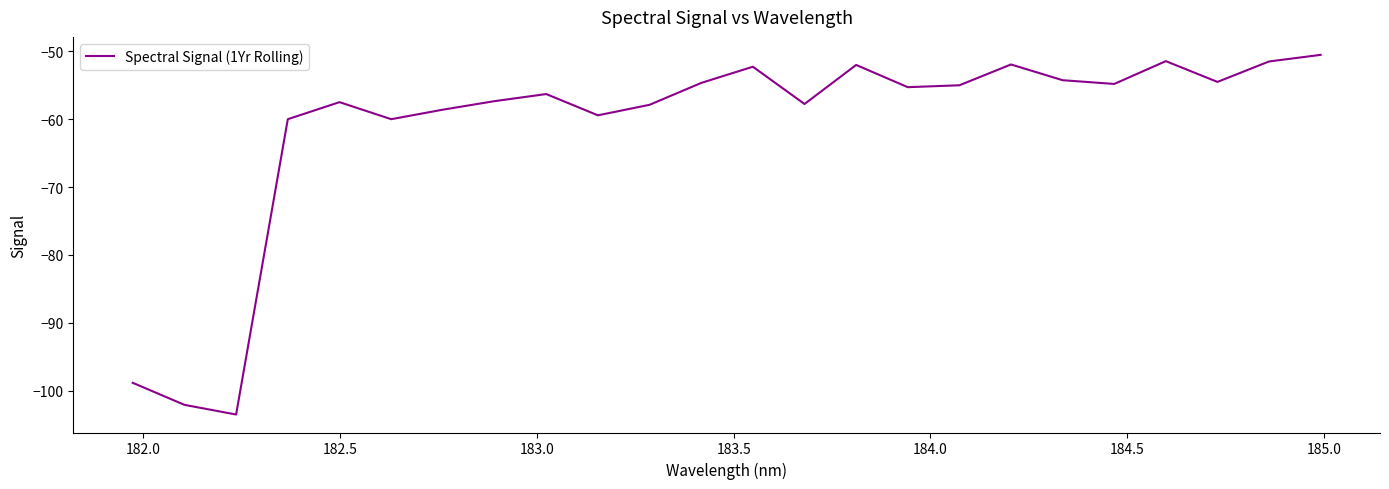

What is the difference between the maximum and minimum values?

53.0